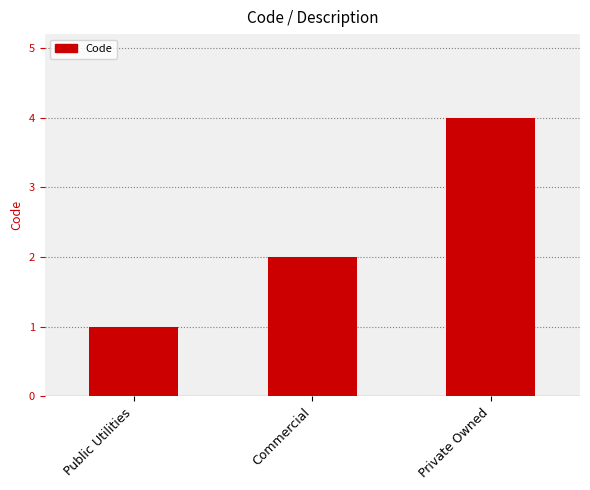

Rank the categories by value from lowest to highest.

Public Utilities, Commercial, Private Owned